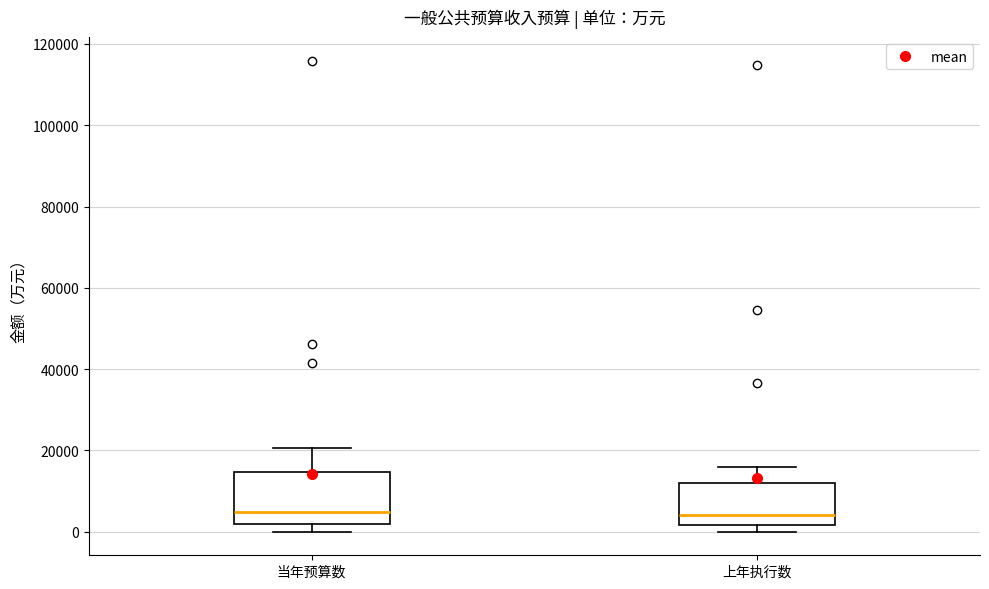

Where does the upper whisker of the box for 当年预算数 end on the y-axis? The values are not printed on the chart, so give them approximately, as read against the axis.

20000